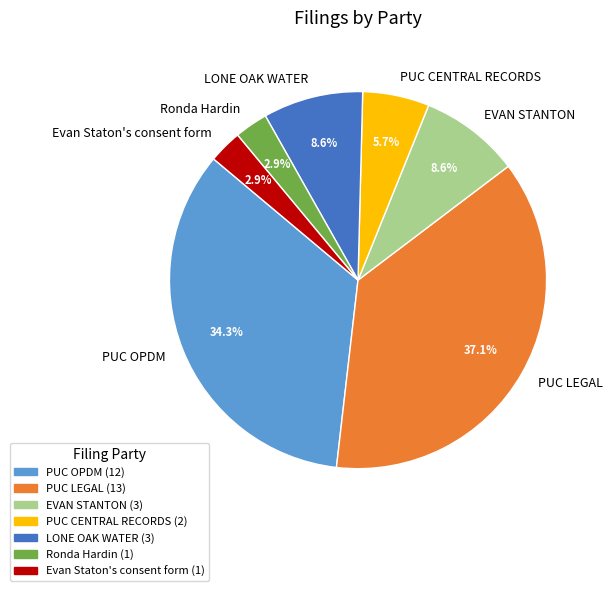

True or false: Evan Staton's consent form accounts for 3% of the total.

True